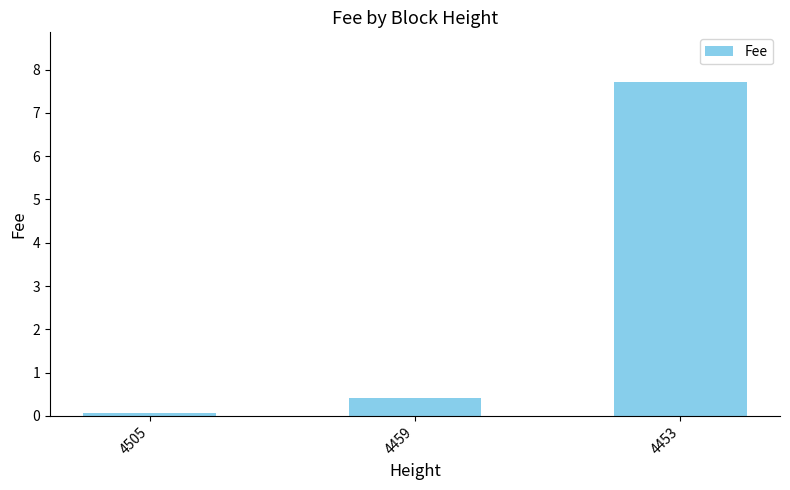

Is it true that the value at 4453 is 7.7?

True